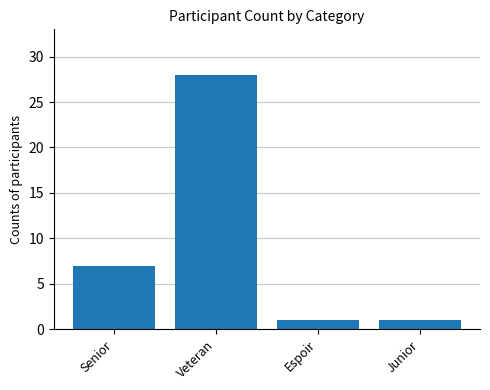

What is the value of the 1st bar from the left?

7